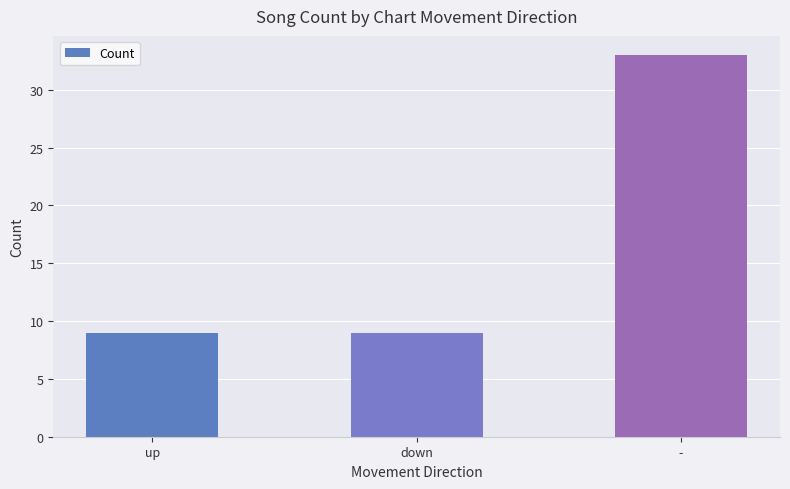

Reading left to right, what are all the values shown in this chart?

up=9	down=9	-=33